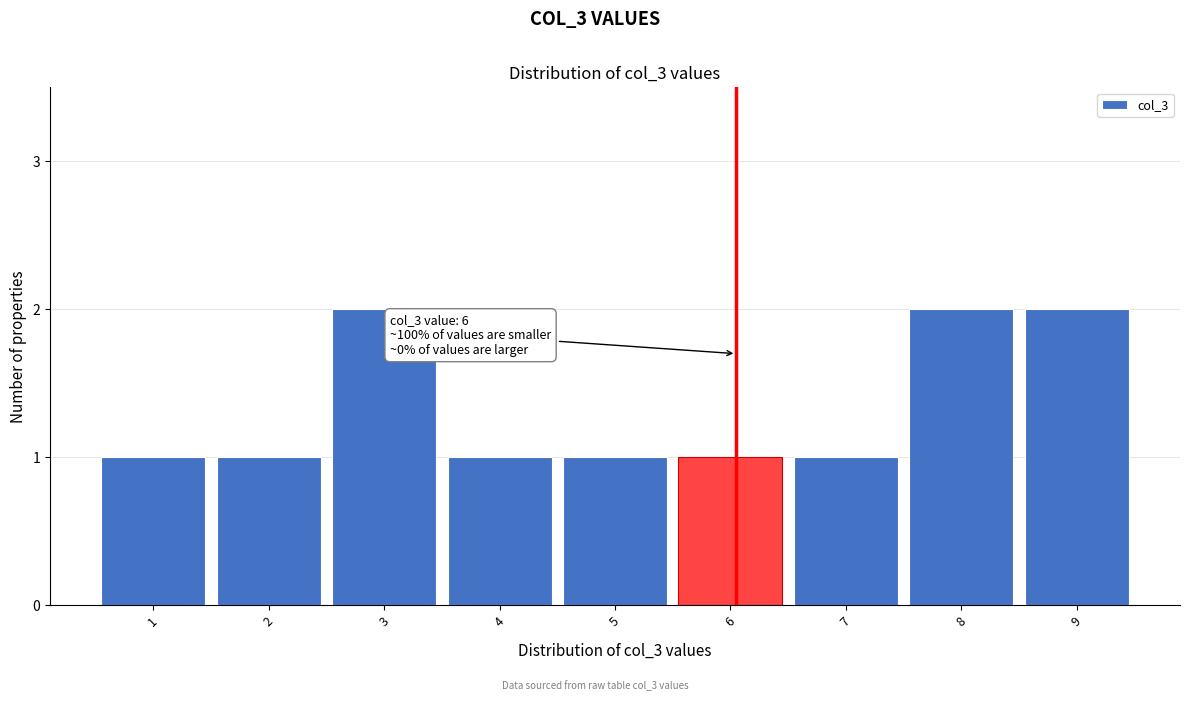

Reading left to right, transcribe all the data shown in this chart.

1	1	2	1	1	1	1	2	2